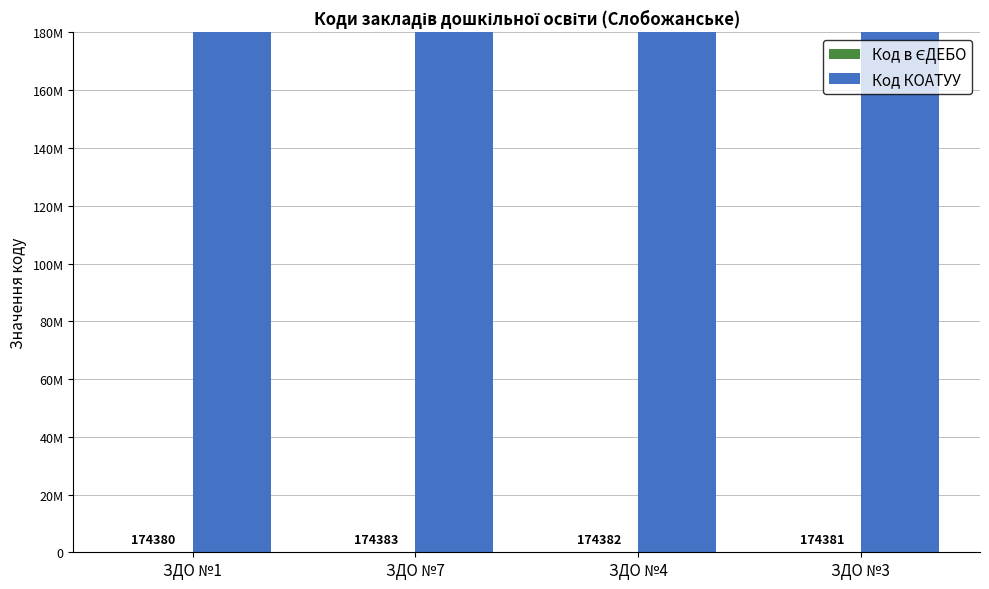

How many distinct data groups are displayed?

2